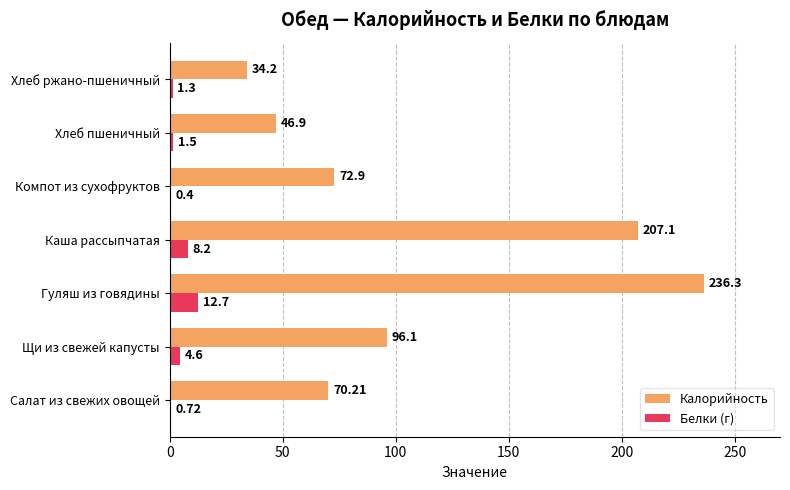

Is the value of Белки (г) at Салат из свежих овощей greater than the value of Калорийность at Хлеб пшеничный?

No